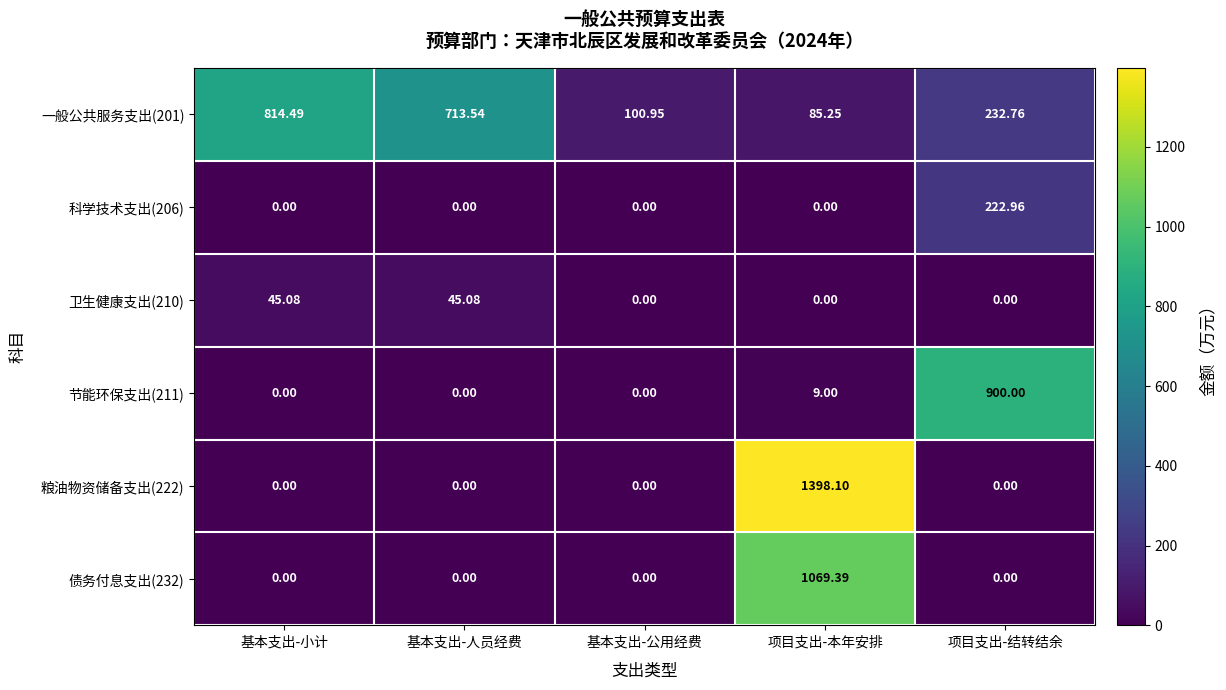

Which series has the widest spread of values?

粮油物资储备支出(222)